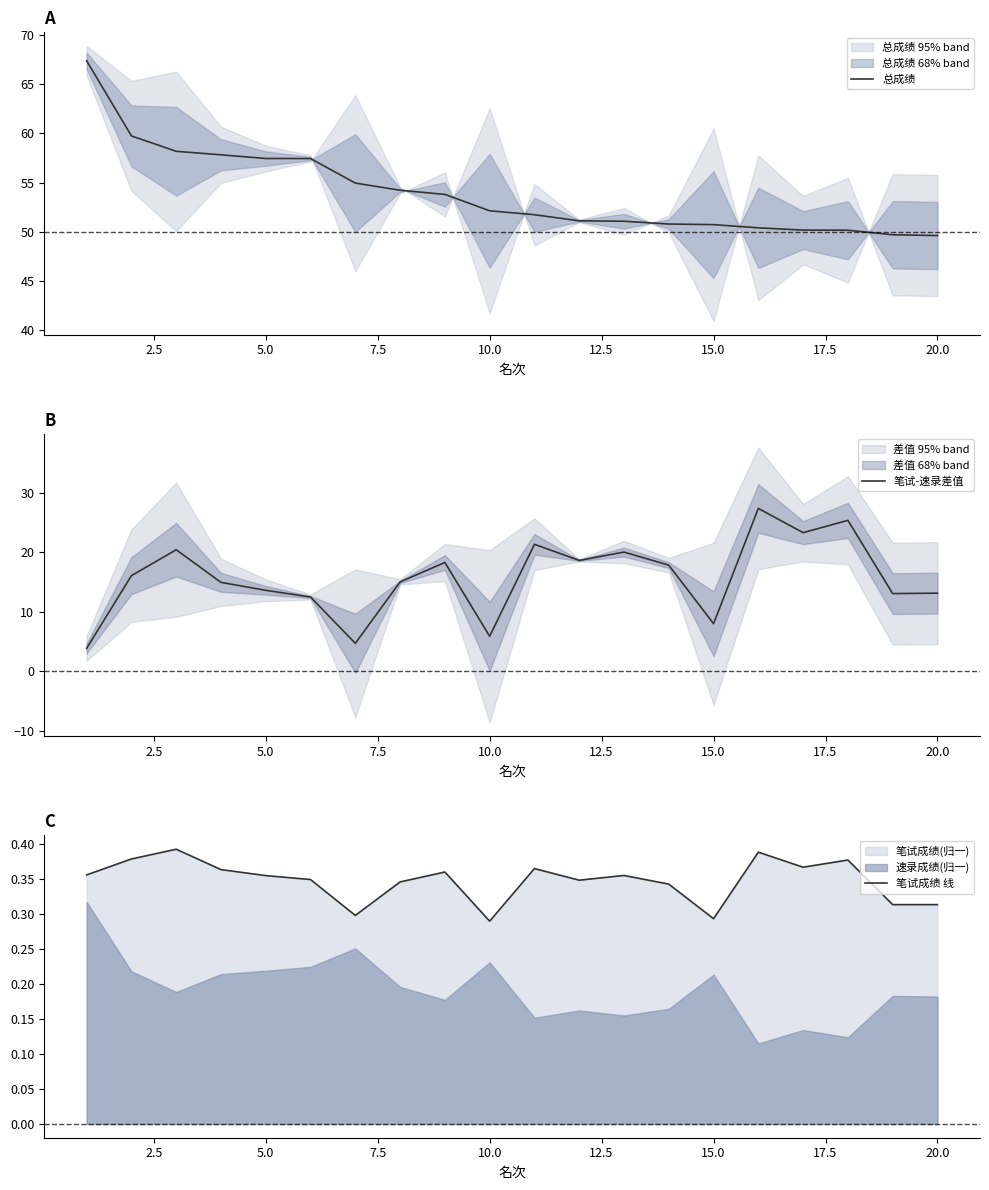

What is the value of the 笔试成绩 线 point at the 20th from the left?

0.3